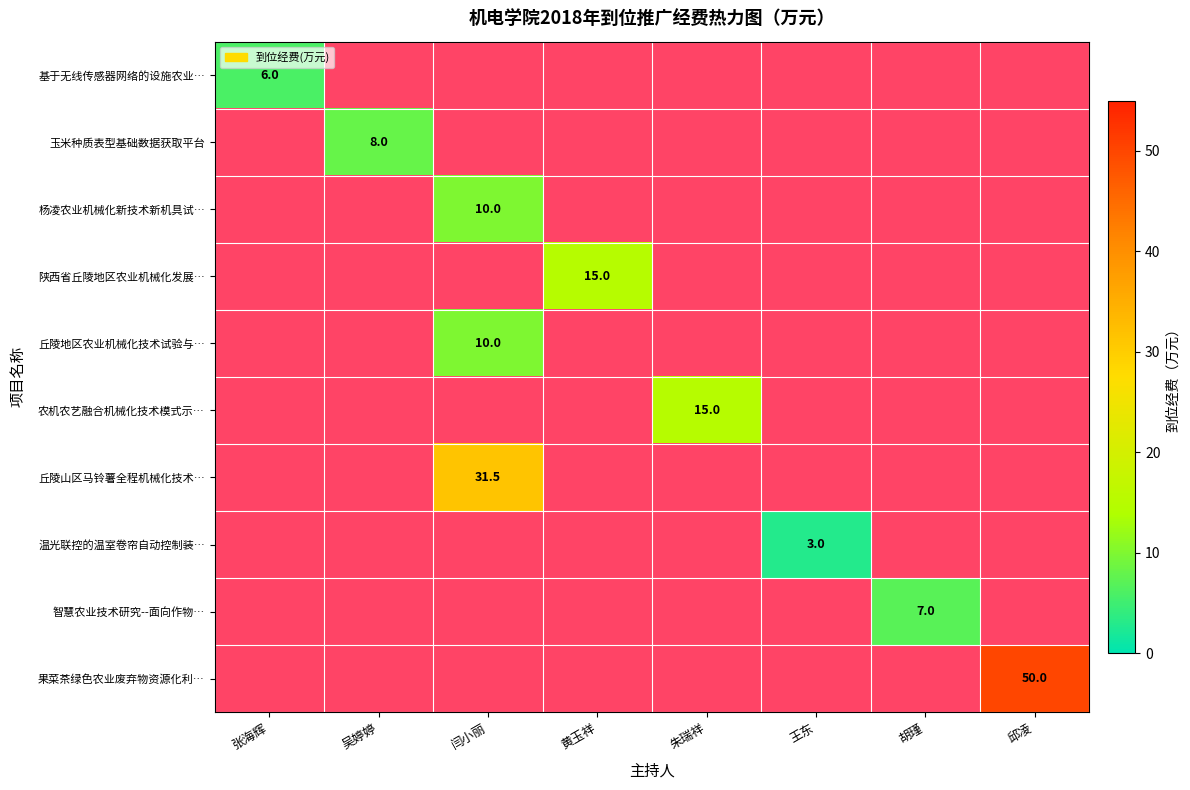

Count the number of categories in the chart.

8